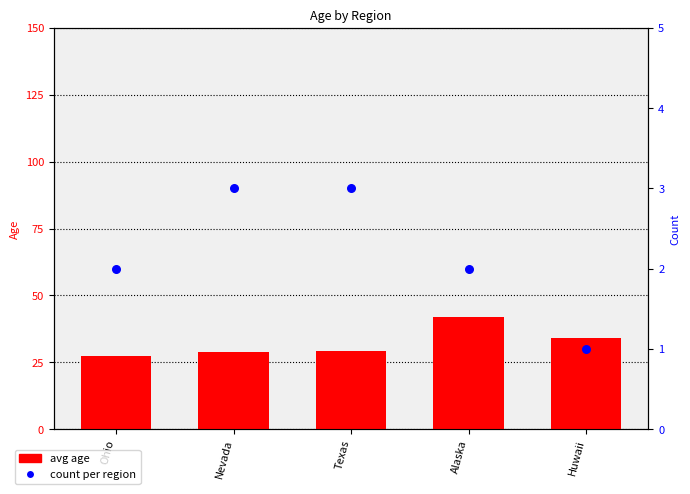

Is the value of avg age at Nevada greater than the value of count at Ohio?

Yes